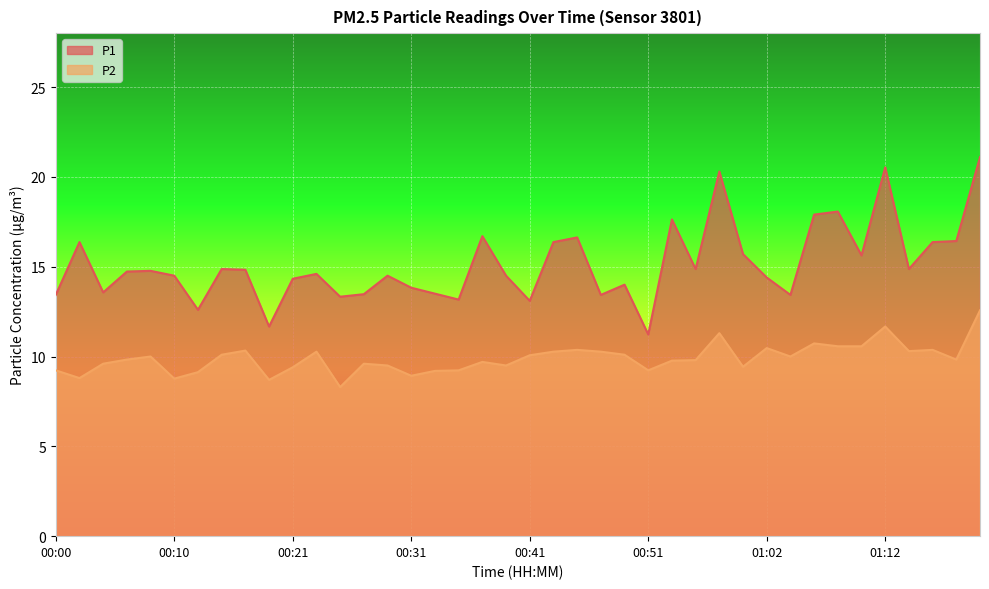

At how many categories does at least one series exceed 14?

26